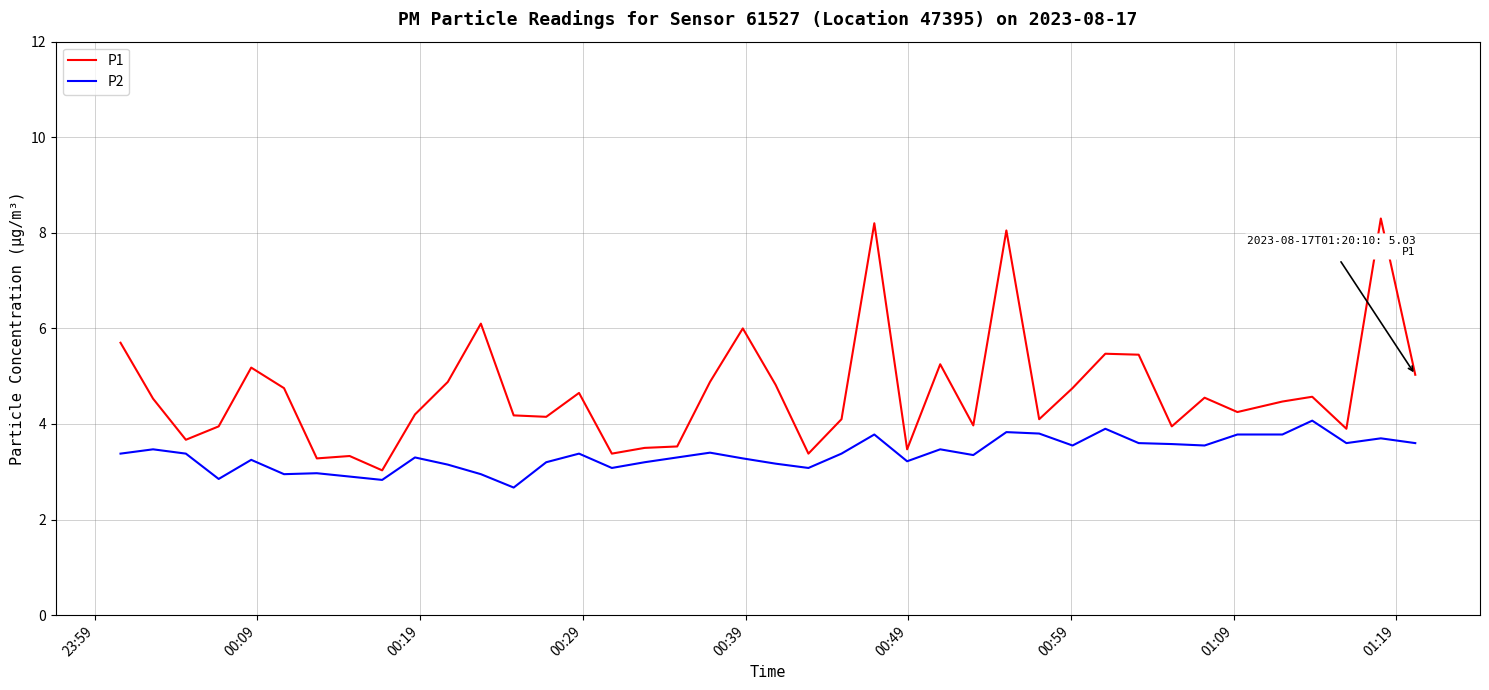

Which series has the largest total across all categories?

P1